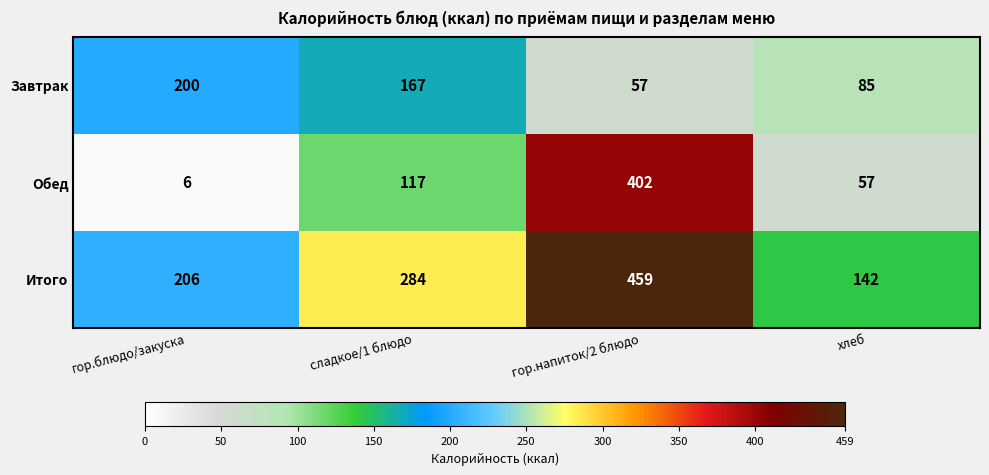

Which series has the widest spread of values?

Обед